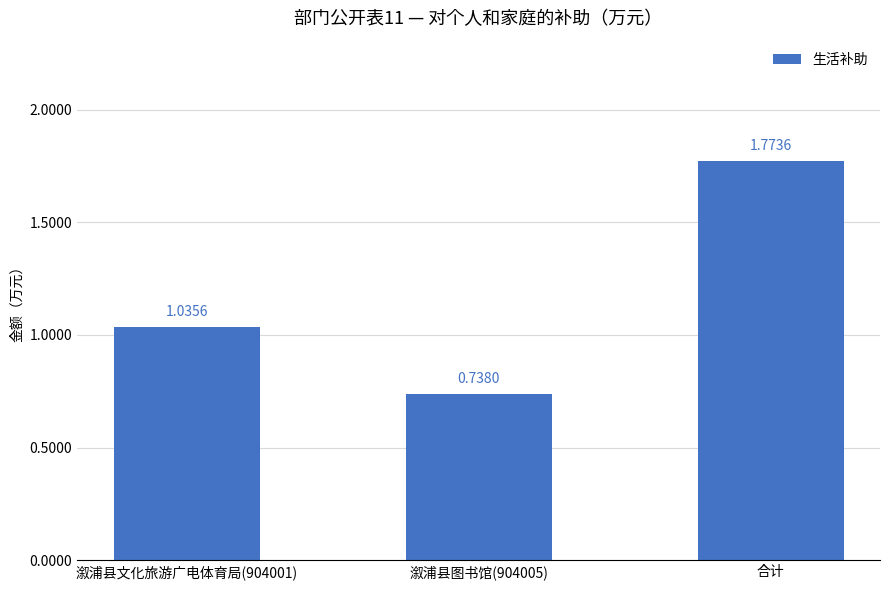

What is the ratio of the value at 溆浦县图书馆(904005) to the value at 合计?

0.4